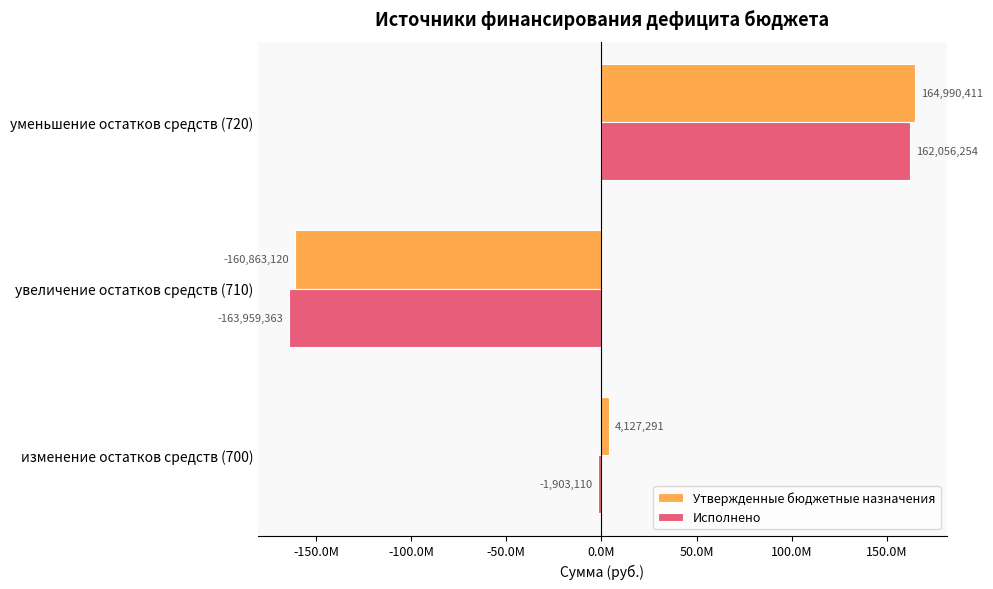

What are all the series names shown in the legend?

Утвержденные бюджетные назначения, Исполнено